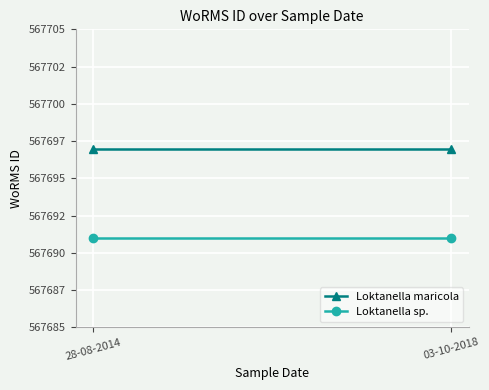

Which series has the largest range (max minus min)?

Loktanella maricola